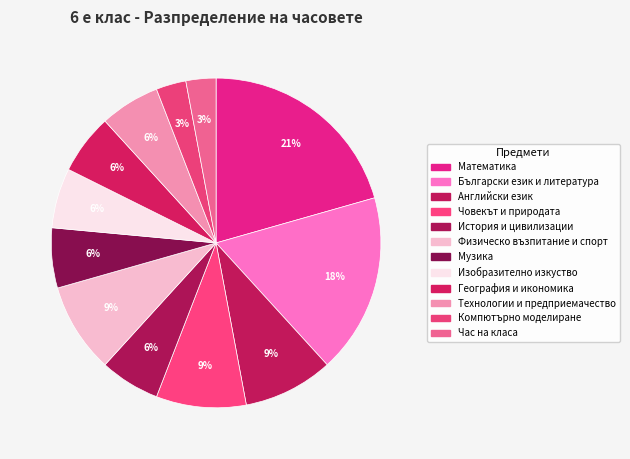

How many slices are in this pie chart?

12